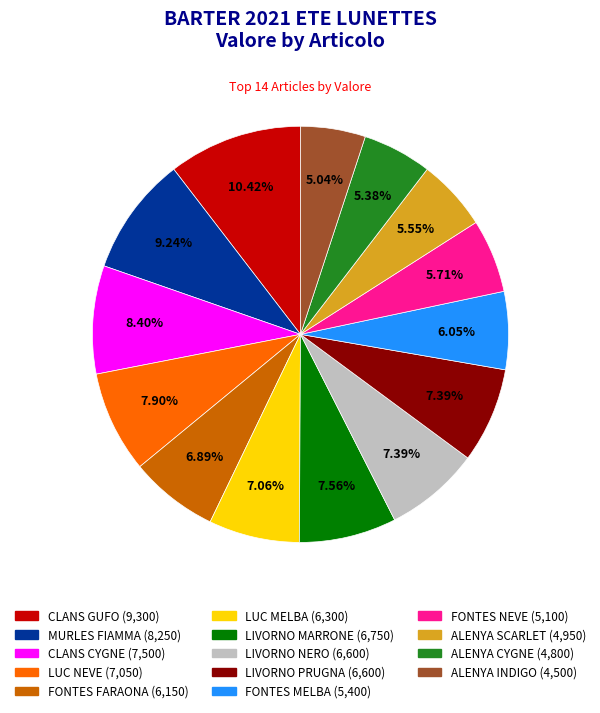

Do FONTES NEVE and LIVORNO MARRONE together represent more than half of the pie?

No